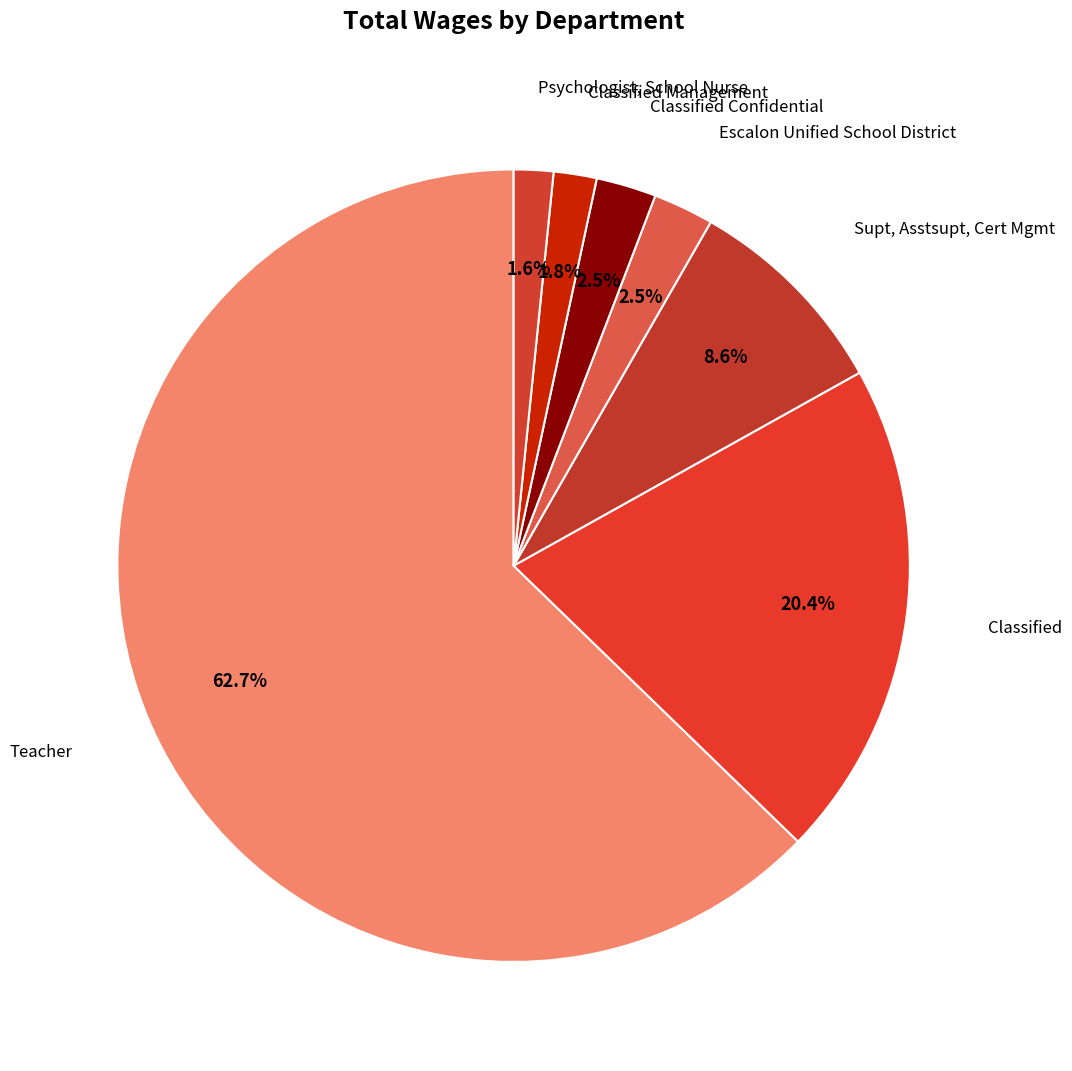

To the nearest percent, what is the average slice percentage?

14%